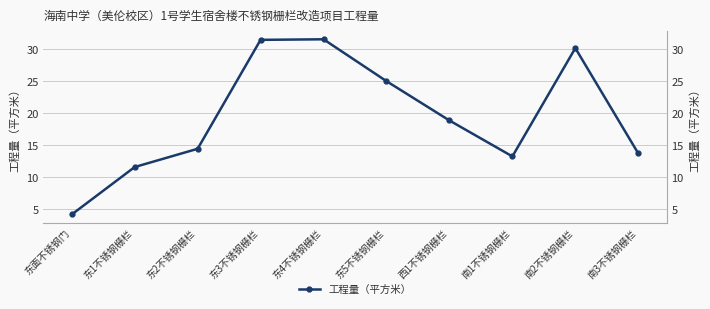

Reading right to left, list all the values displayed in this chart.

南3不锈钢栅栏=13.7	南2不锈钢栅栏=30.2	南1不锈钢栅栏=13.2	西1不锈钢栅栏=18.9	东5不锈钢栅栏=25.0	东4不锈钢栅栏=31.5	东3不锈钢栅栏=31.4	东2不锈钢栅栏=14.4	东1不锈钢栅栏=11.6	东面不锈钢门=4.2